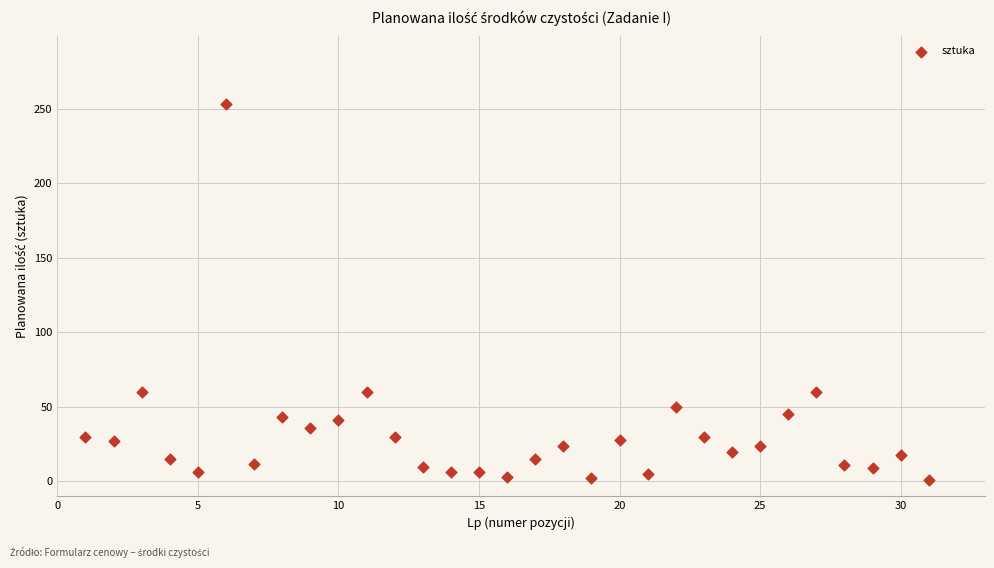

What is the range of Y values (max minus min)?

252